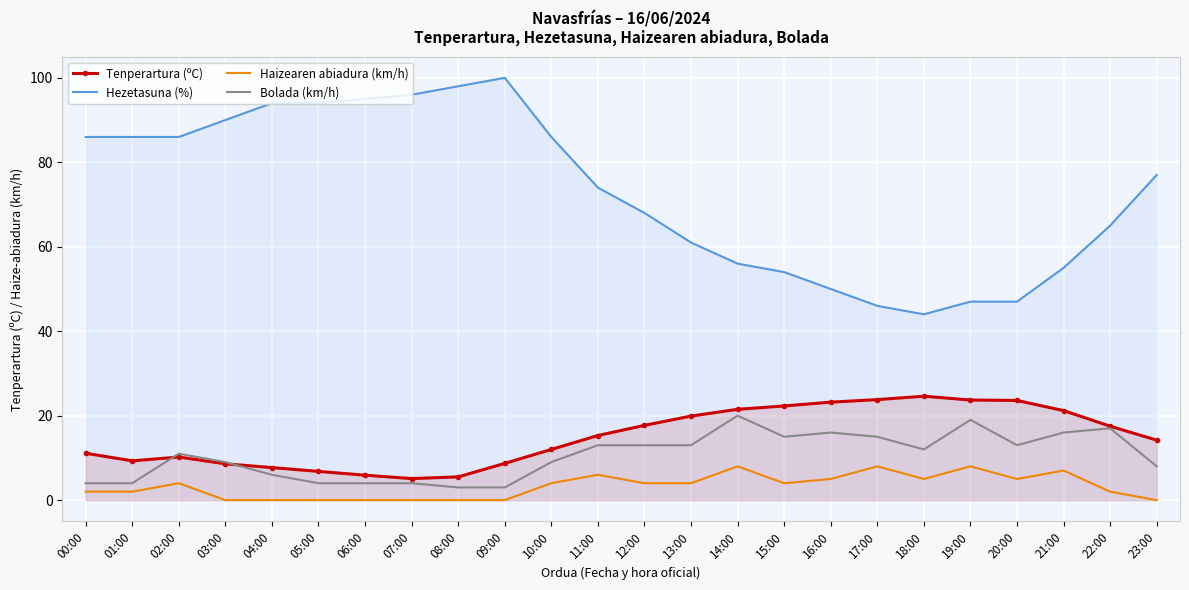

How many distinct data groups are displayed?

4